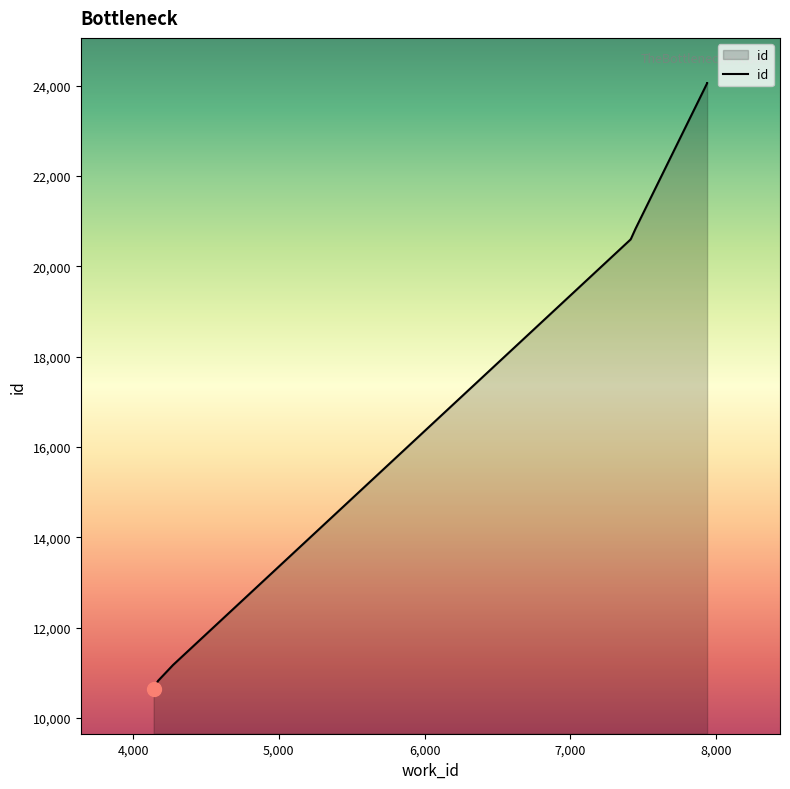

What is the sum of all values?

166855